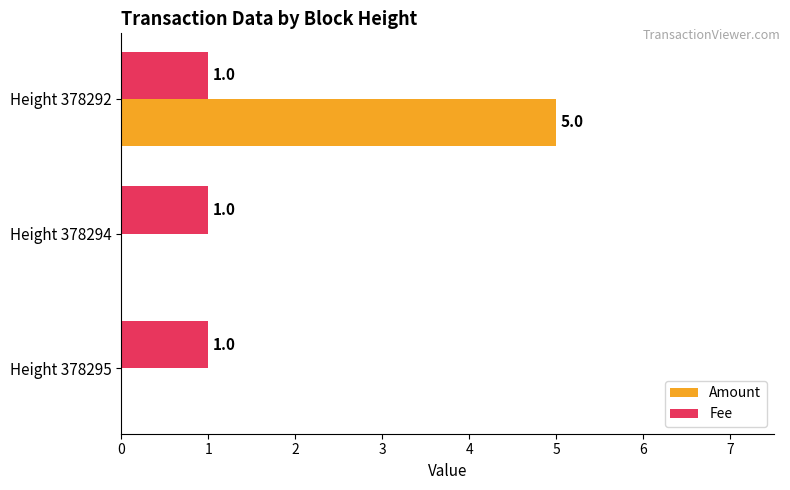

Is the value of Amount at Height 378294 greater than the value of Fee at Height 378294?

No